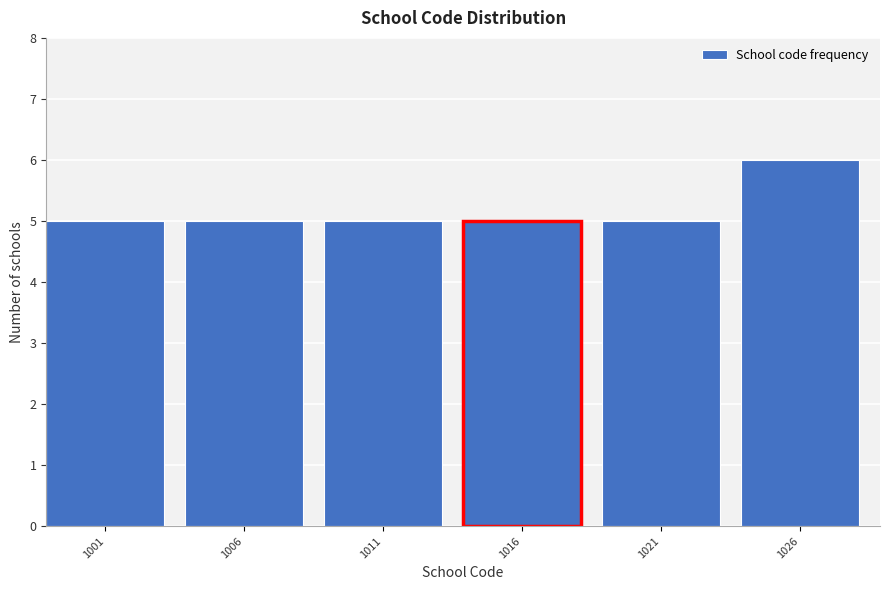

Reading left to right, list all the values displayed in this chart.

5	5	5	5	5	6